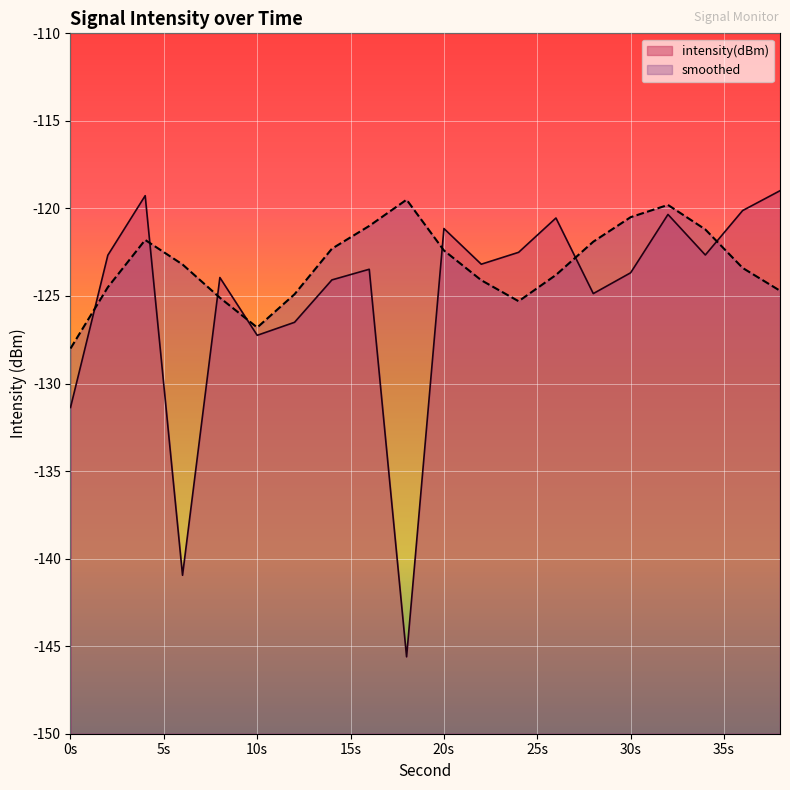

What is the average value of the smoothed series?

-123.2